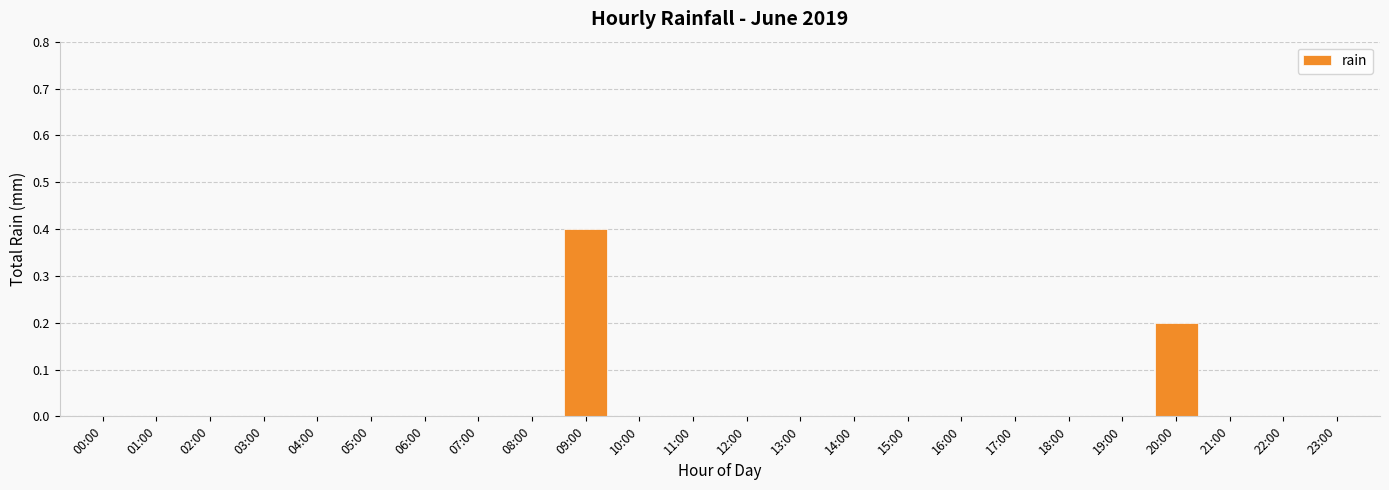

Which has a higher value, 10:00 or 09:00?

09:00